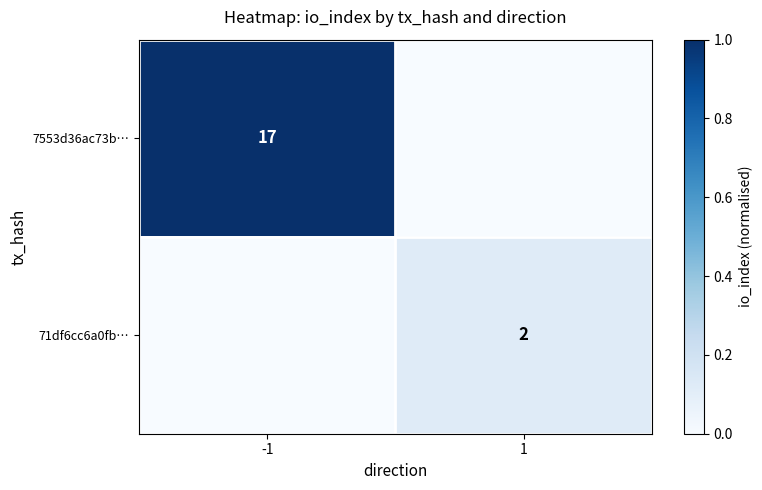

Is it true that 71df6cc6a0fb… equals 2 at 1?

True